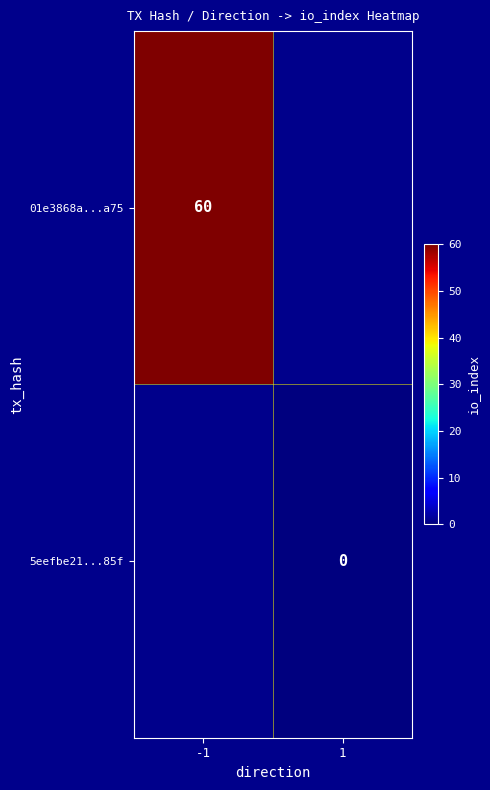

Which series has the widest spread of values?

01e3868a...a75